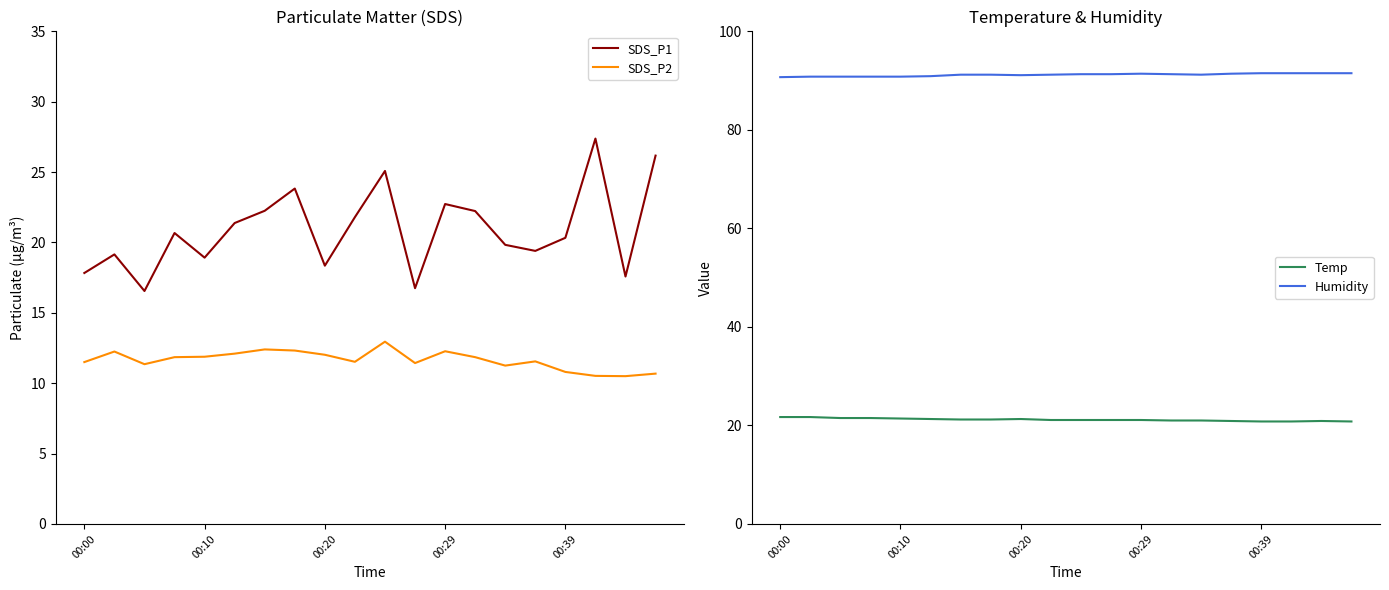

The value of SDS_P2 at 18 is 10.5. True or false?

True